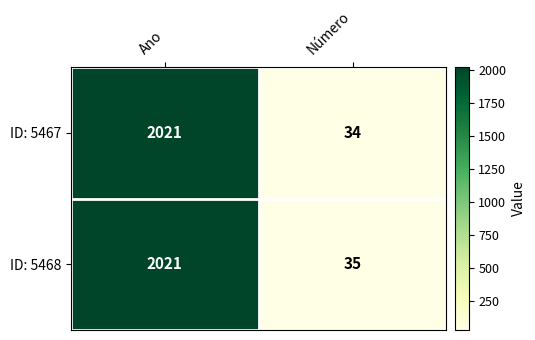

Which series changed the most between Ano and Número?

ID: 5467